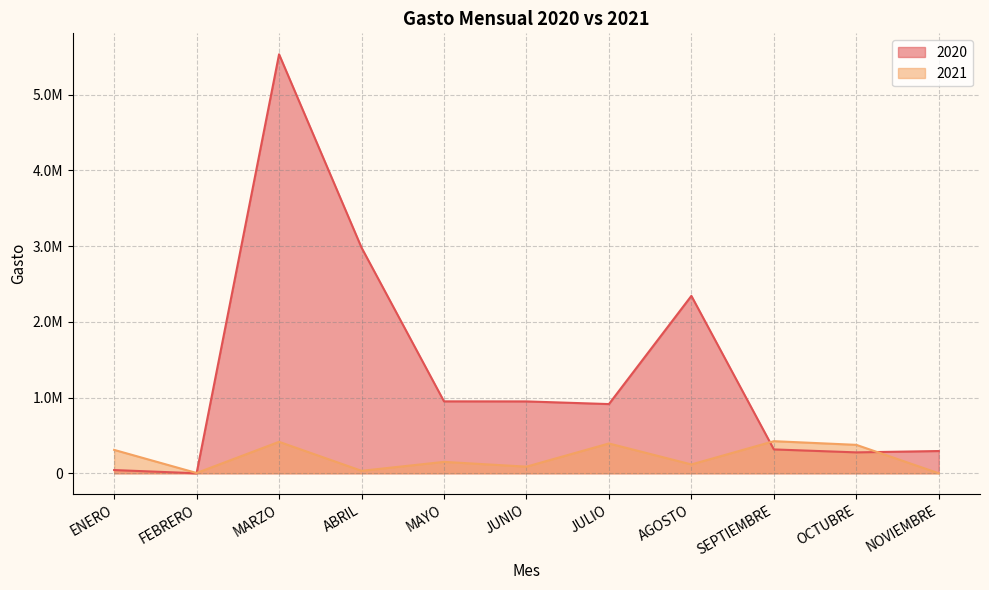

Which category has the lowest value in the 2020 series?

FEBRERO